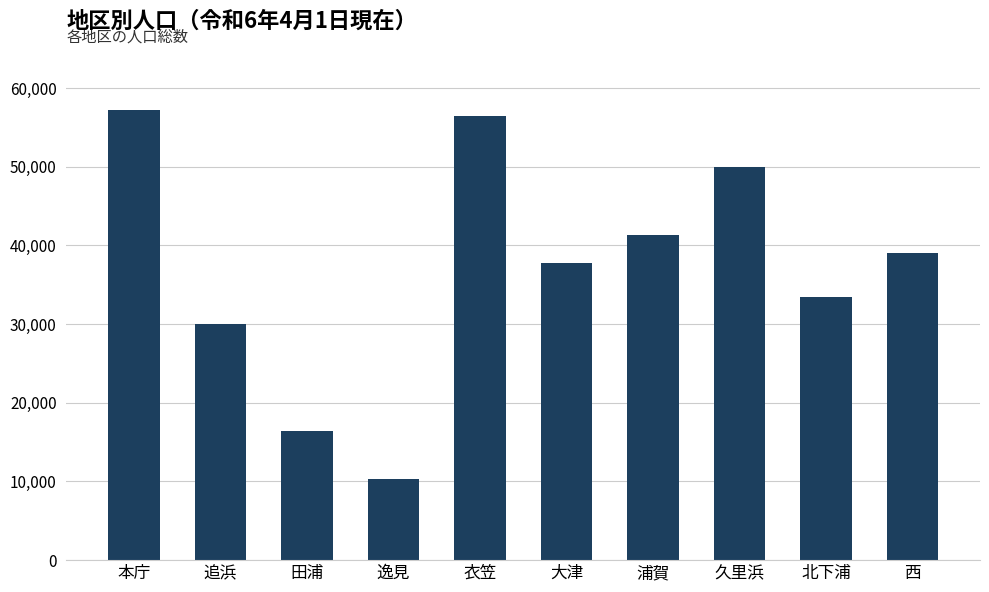

Does the chart contain any negative values?

No